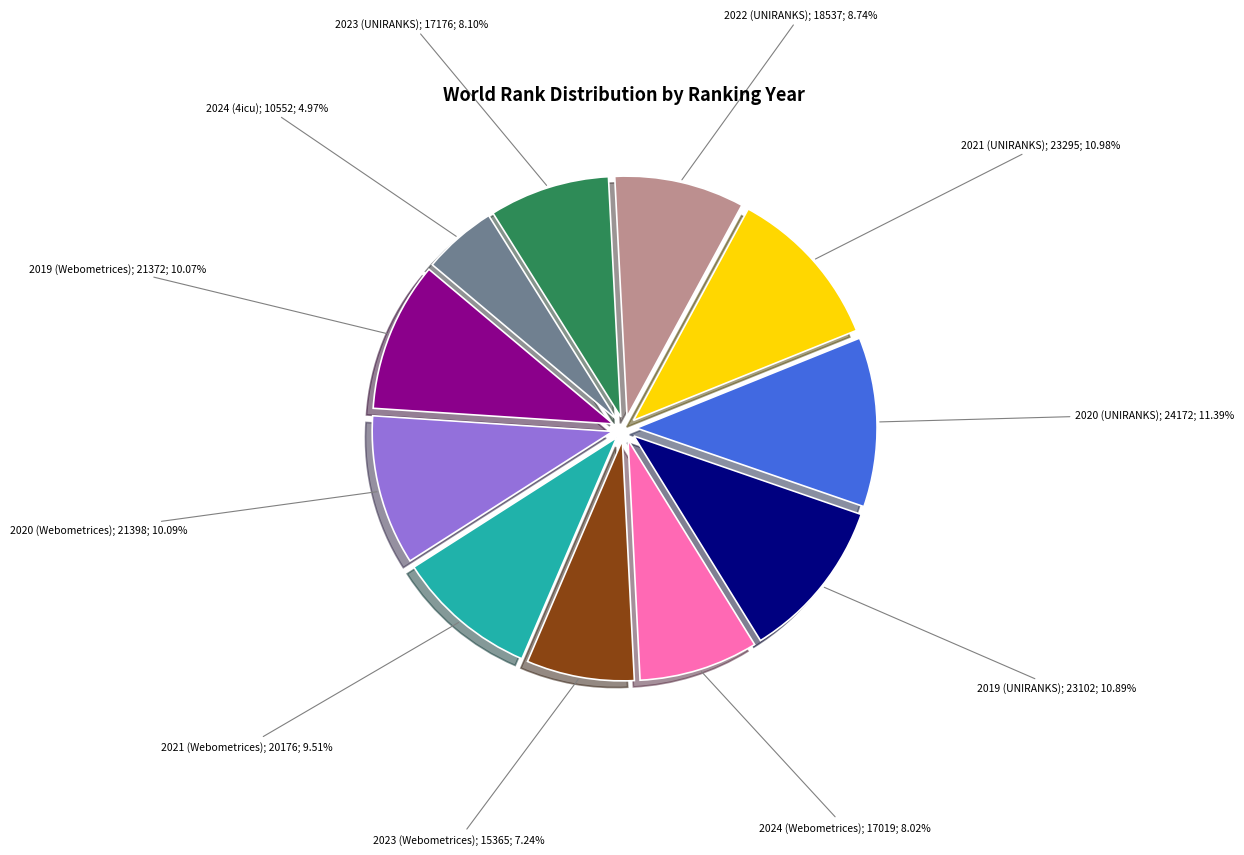

Does any single category account for the majority?

No